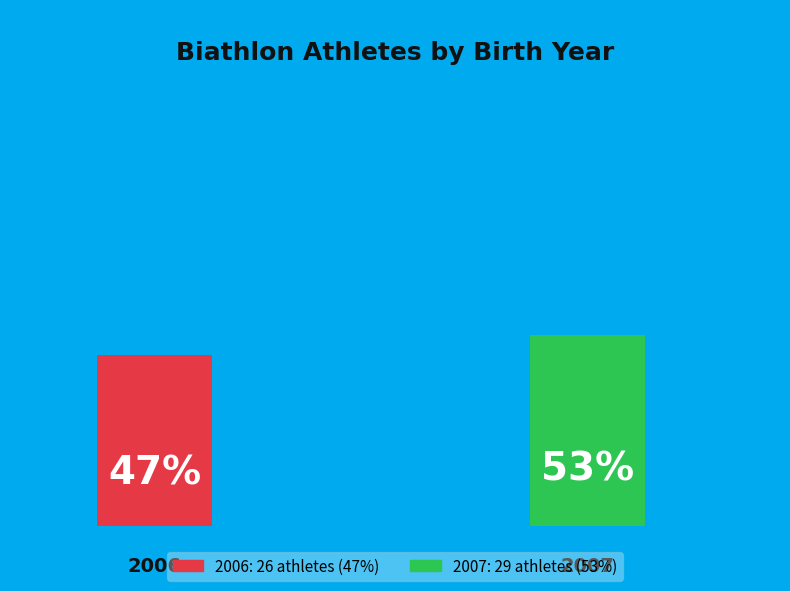

To the nearest percent, what is the average slice percentage?

50%